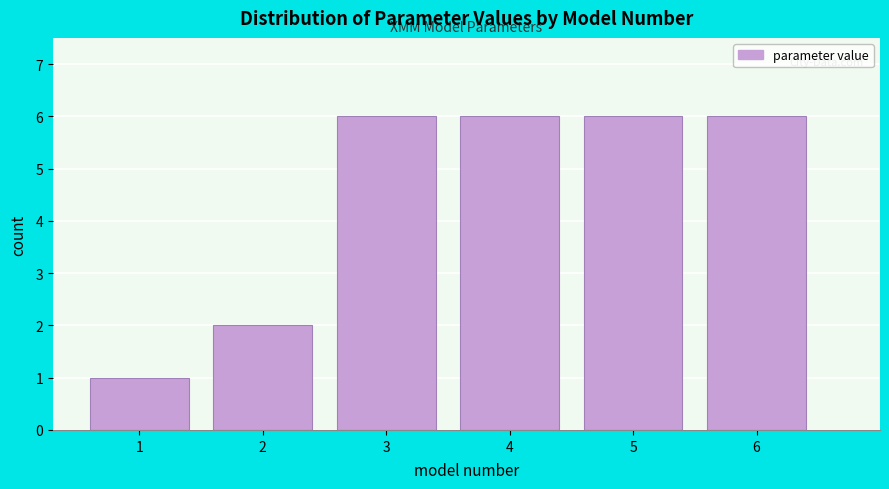

Reading left to right, transcribe this chart: for each bar, give the range it covers on the x-axis and its height. The values are not printed on the chart, so give them approximately, as read against the axis.

0.5 to 1.5: 1
1.5 to 2.5: 2
2.5 to 3.5: 6
3.5 to 4.5: 6
4.5 to 5.5: 6
5.5 to 6.5: 6